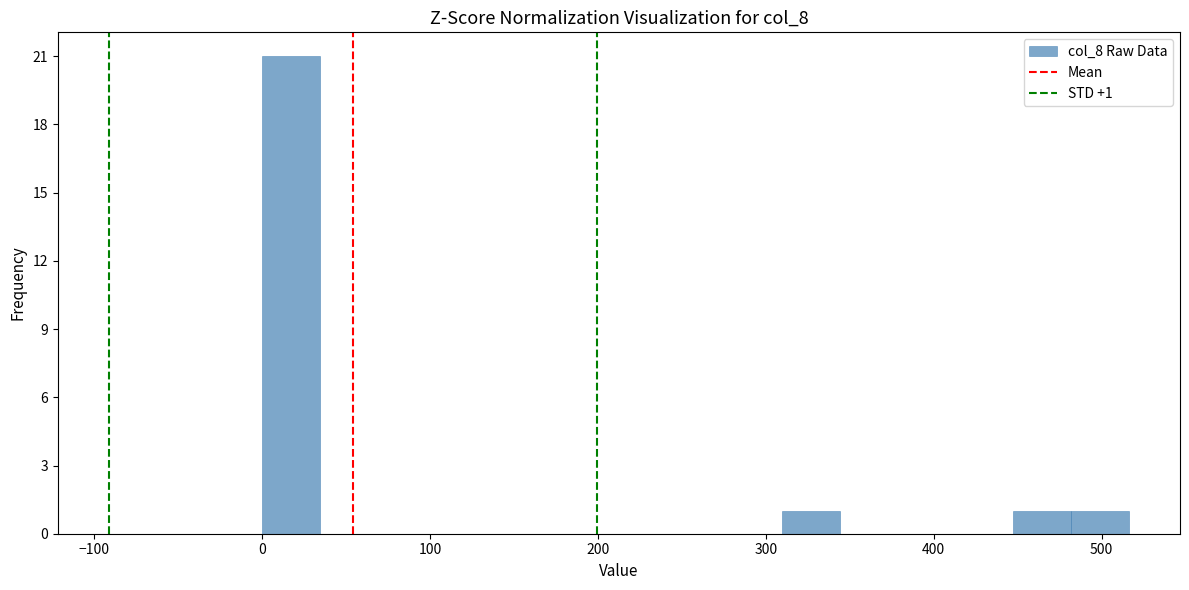

Read against the x-axis, roughly where is the centre of the tallest bar?

20